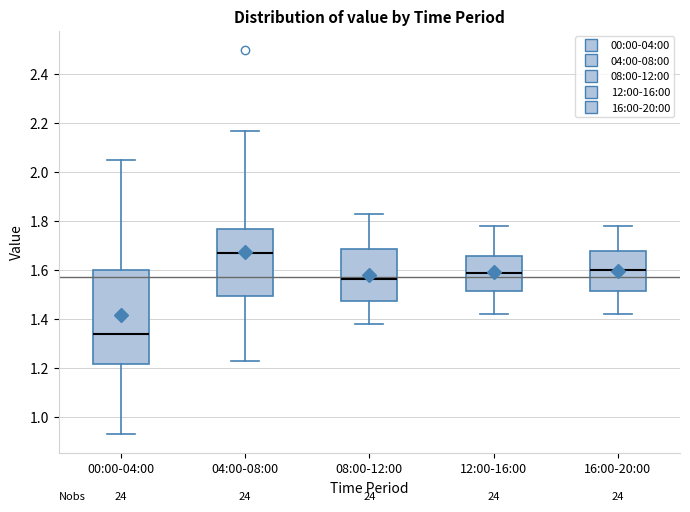

Where is the upper edge of the box for 04:00-08:00 on the y-axis? The values are not printed on the chart, so give them approximately, as read against the axis.

1.78